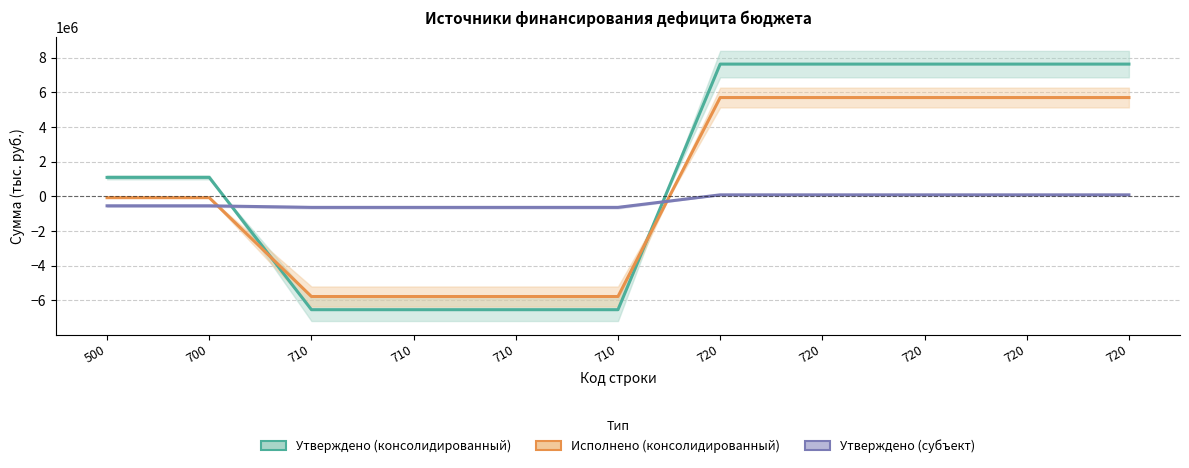

Rank the series by their maximum value, from lowest to highest.

Утверждено (субъект), Исполнено (консолидированный), Утверждено (консолидированный)